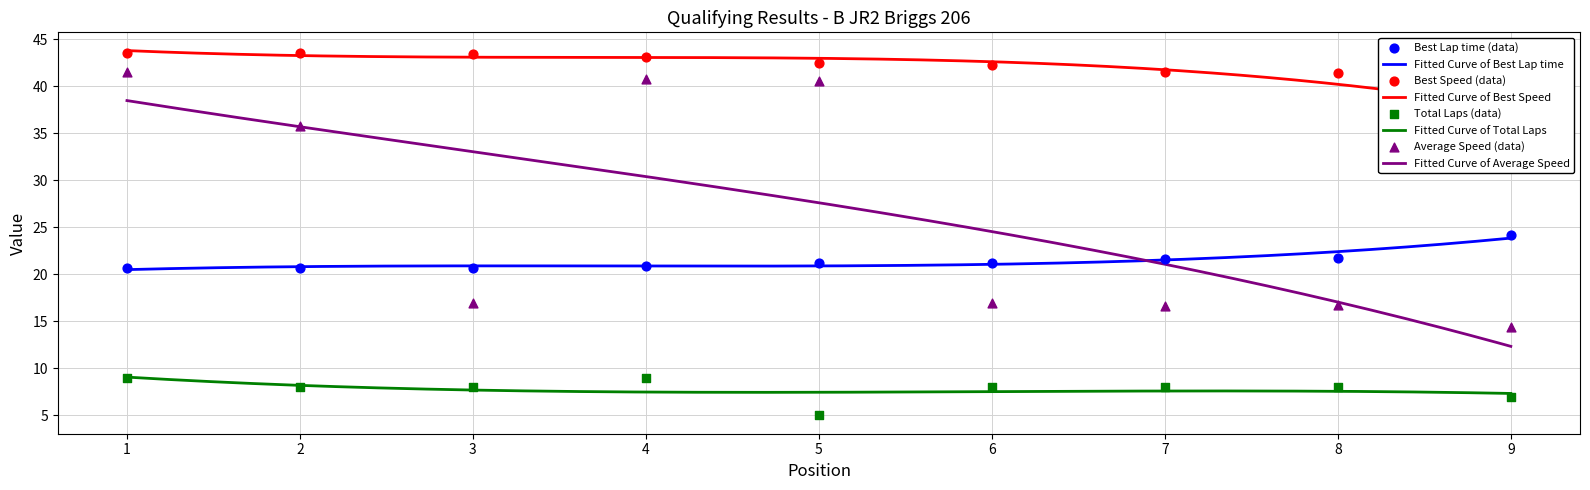

True or false: Fitted Curve of Total Laps and Fitted Curve of Best Lap time intersect in this chart.

False